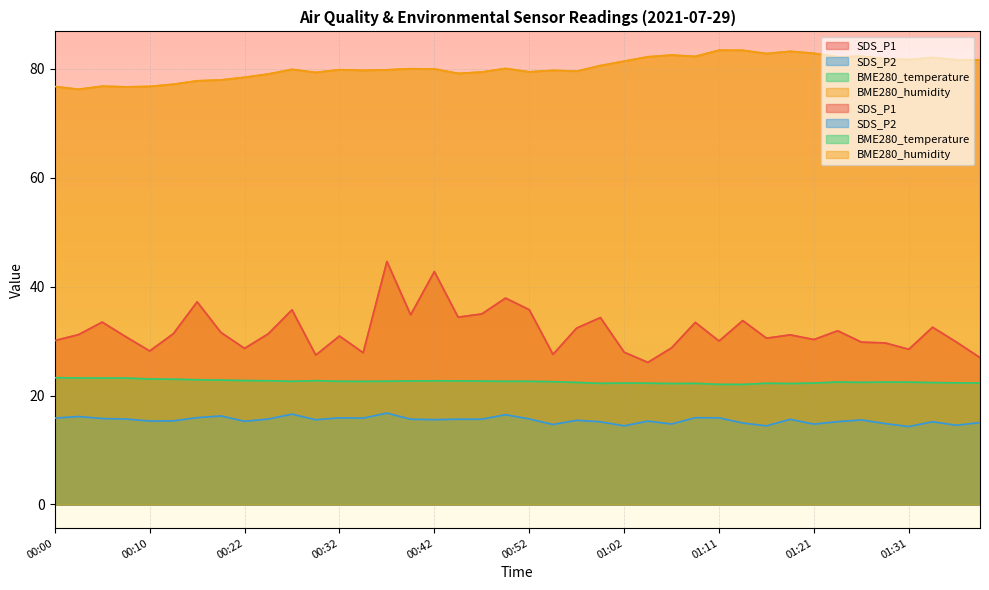

What is the value of the BME280_humidity point at the 27th from the left?

82.5